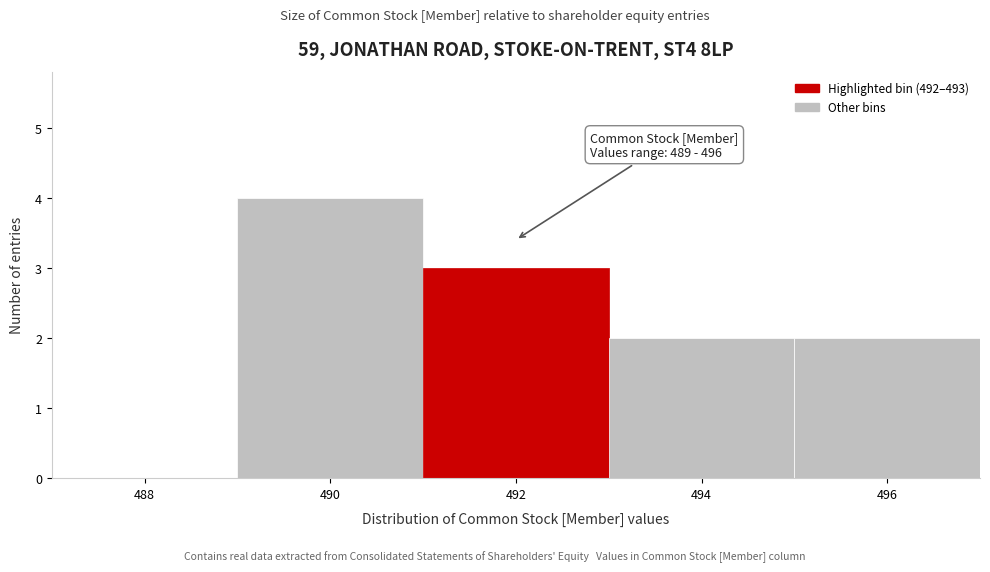

Which range on the x-axis has the tallest bar?

489 to 491